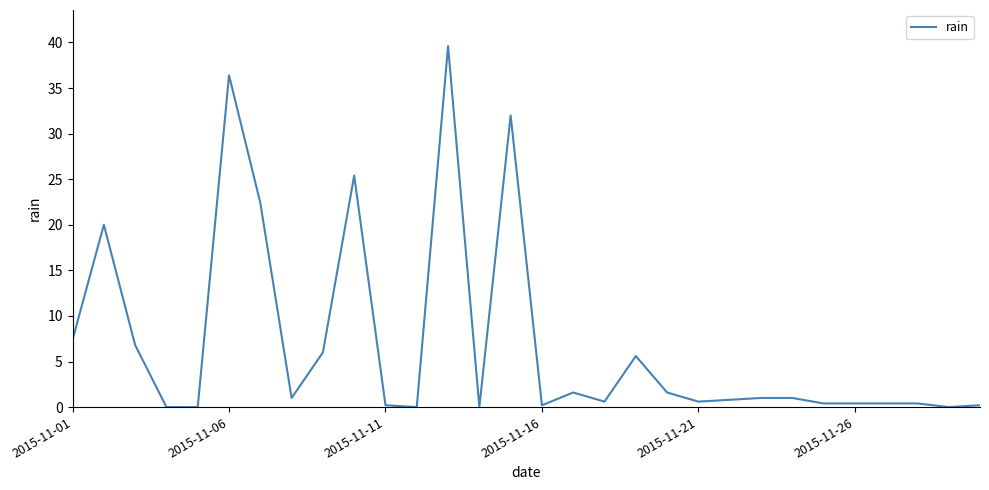

What is the greatest value displayed?

39.6